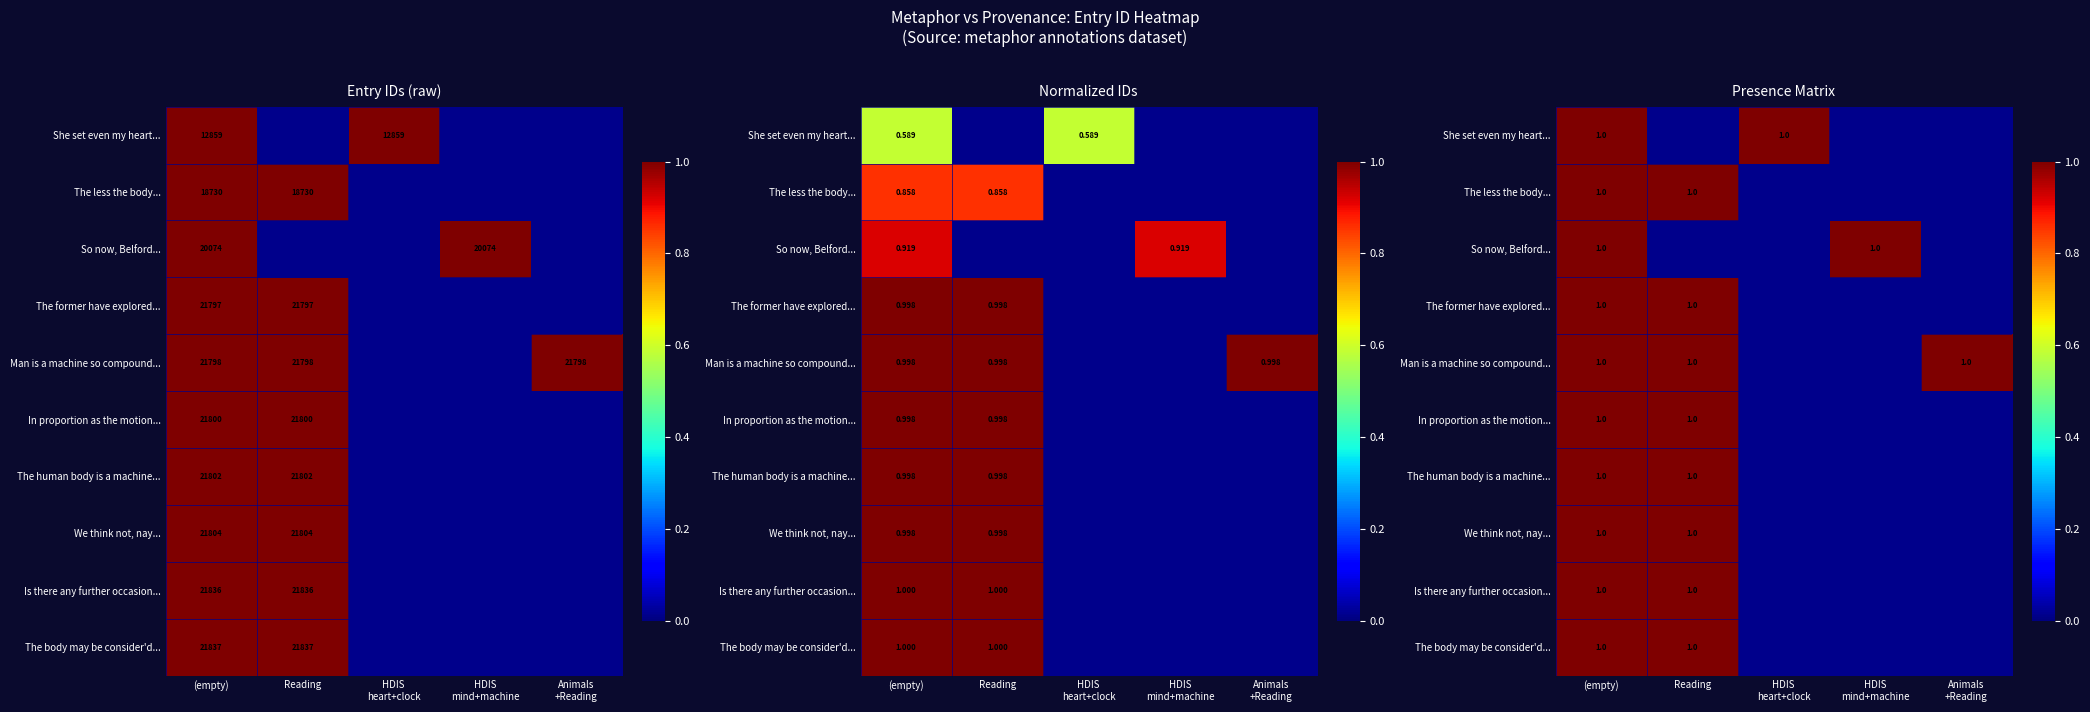

How many values in We think not, nay... are above zero?

2